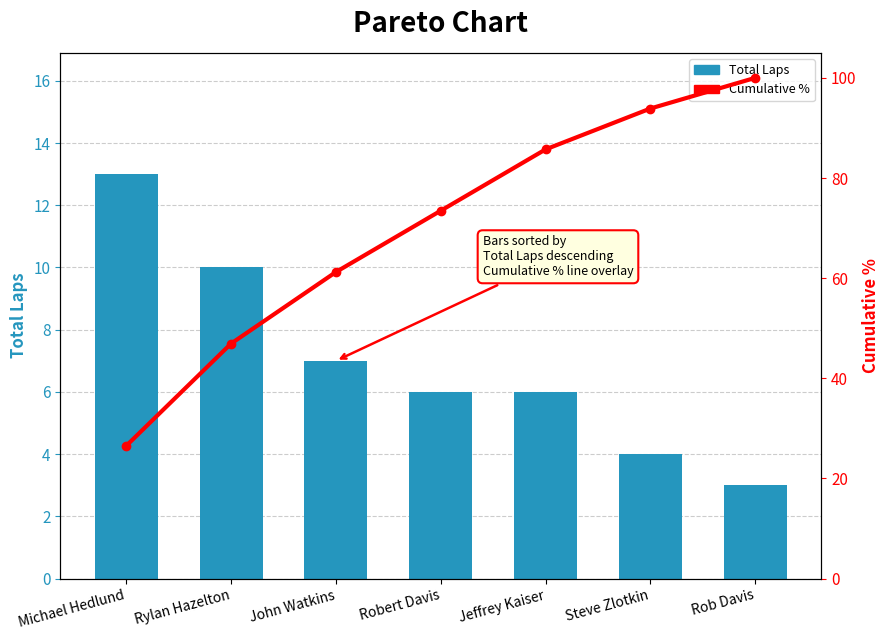

What are all the series names shown in the legend?

Total Laps, Cumulative %